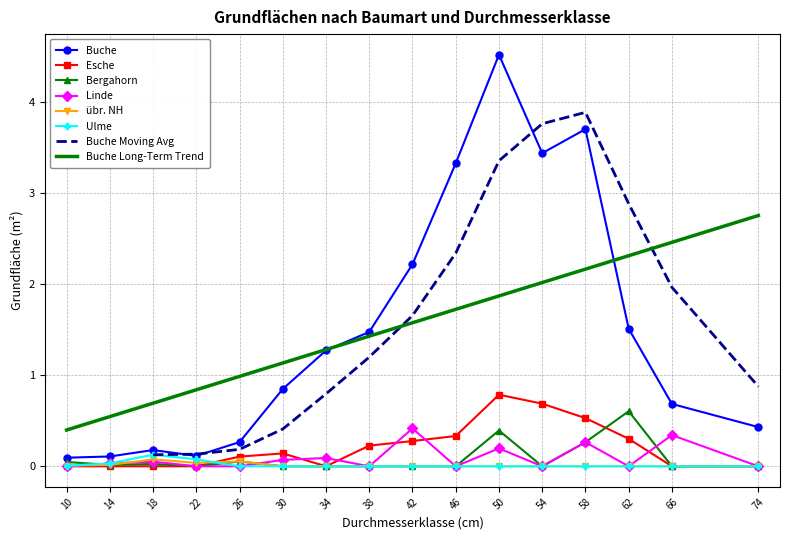

What is the approximate value of Buche at 10?

0.1